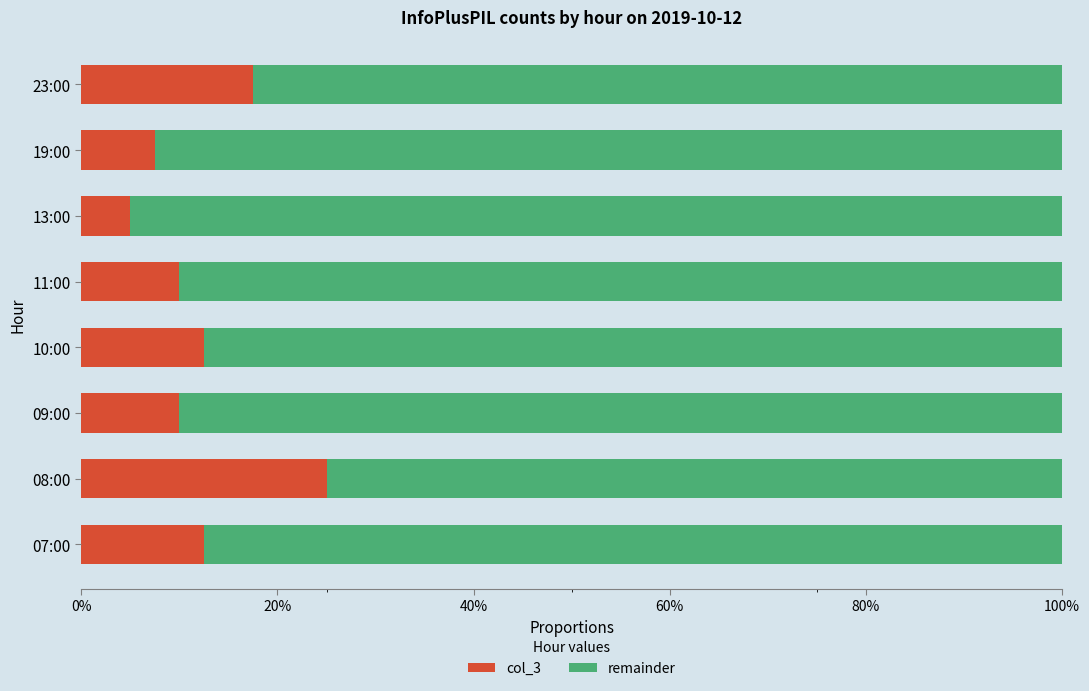

Rank the series by their average value, from lowest to highest.

col_3, remainder